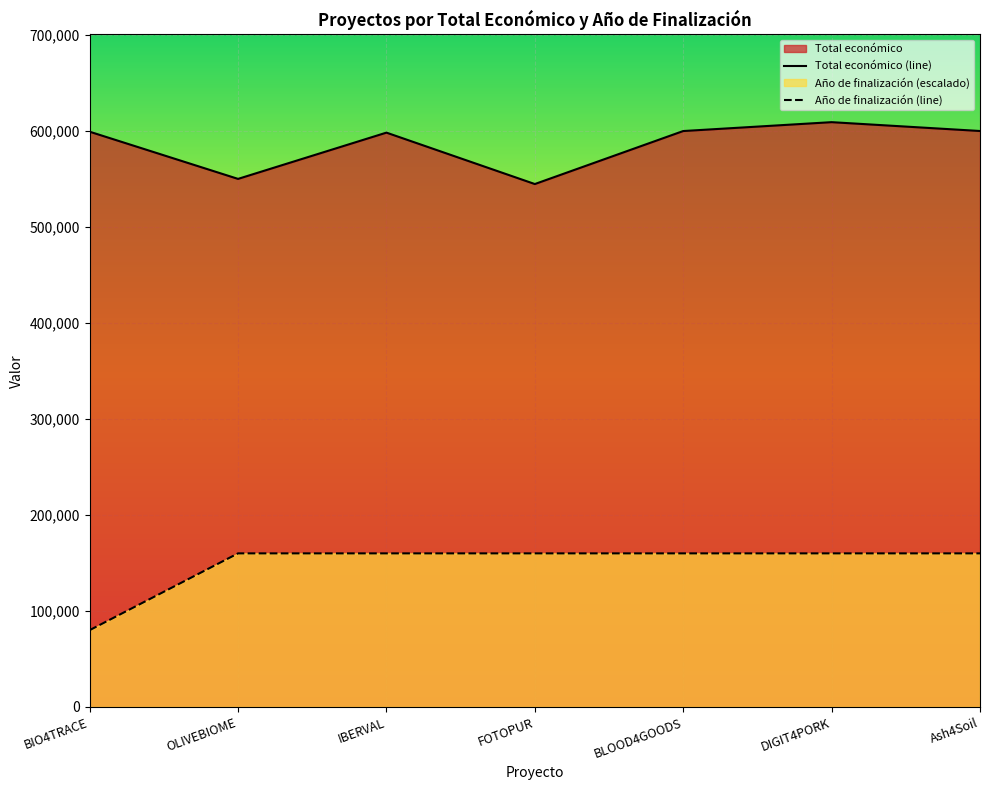

What is the smallest value displayed?

80000